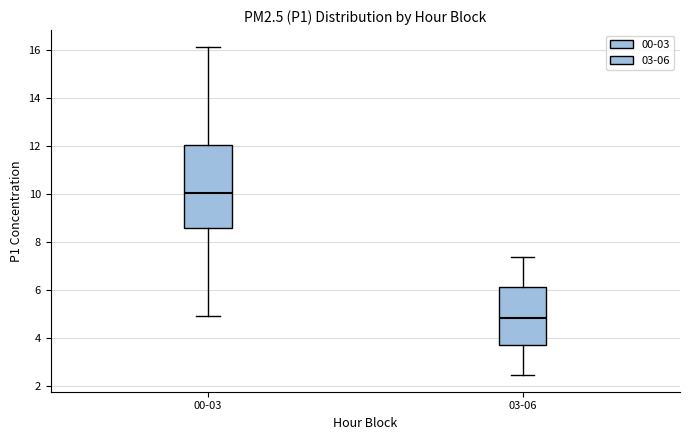

Where is the upper edge of the box for 00-03 on the y-axis? The values are not printed on the chart, so give them approximately, as read against the axis.

12.0